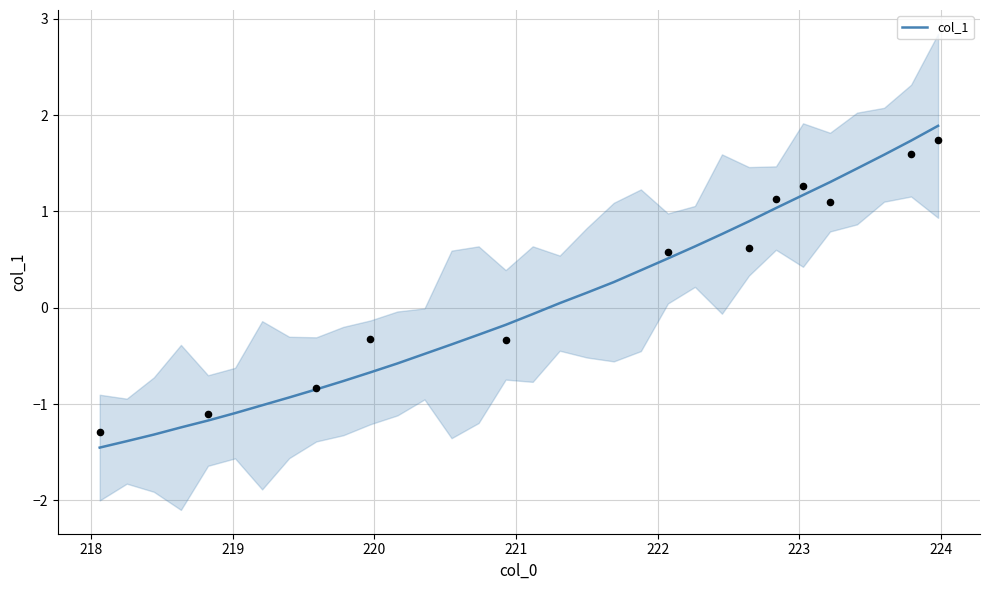

What is the minimum value for col_1?

-1.5